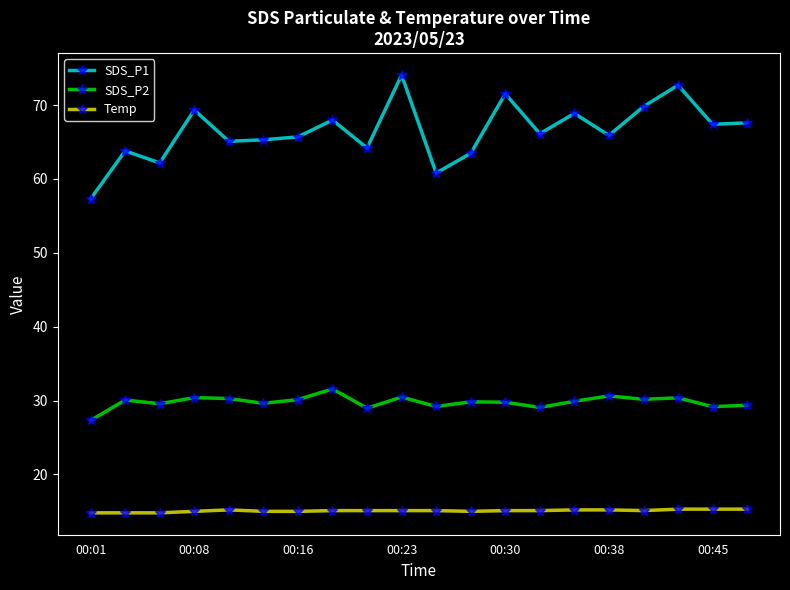

In SDS_P2, how many points are higher than both neighbors (excluding endpoints)?

7